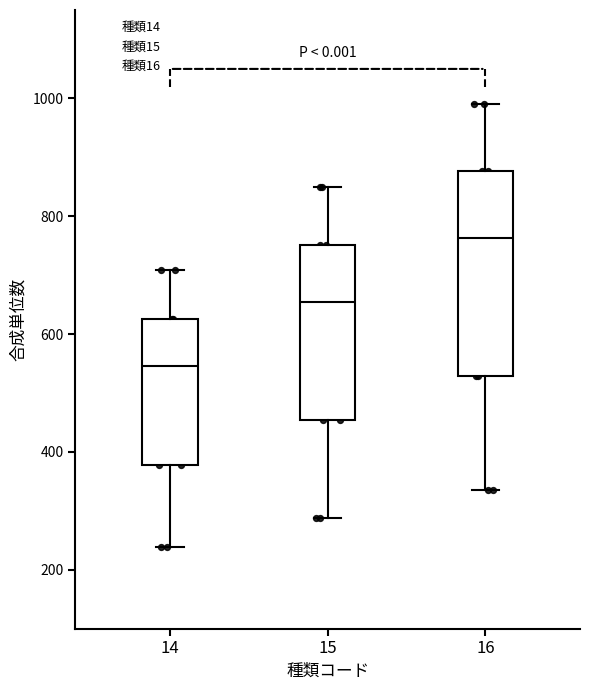

Reading left to right, transcribe this box plot: for each box, give where its median line is, the range the box spans, and where its two whiskers end, as read against the y-axis. The values are not printed on the chart, so give them approximately, as read against the axis.

14: median 540, box 380 to 620, whiskers 240 to 700
15: median 660, box 460 to 760, whiskers 280 to 860
16: median 760, box 520 to 880, whiskers 340 to 1000